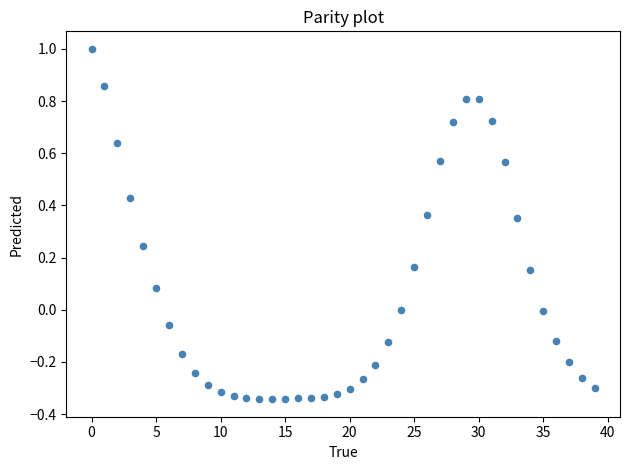

What is the range of Y values (max minus min)?

1.3